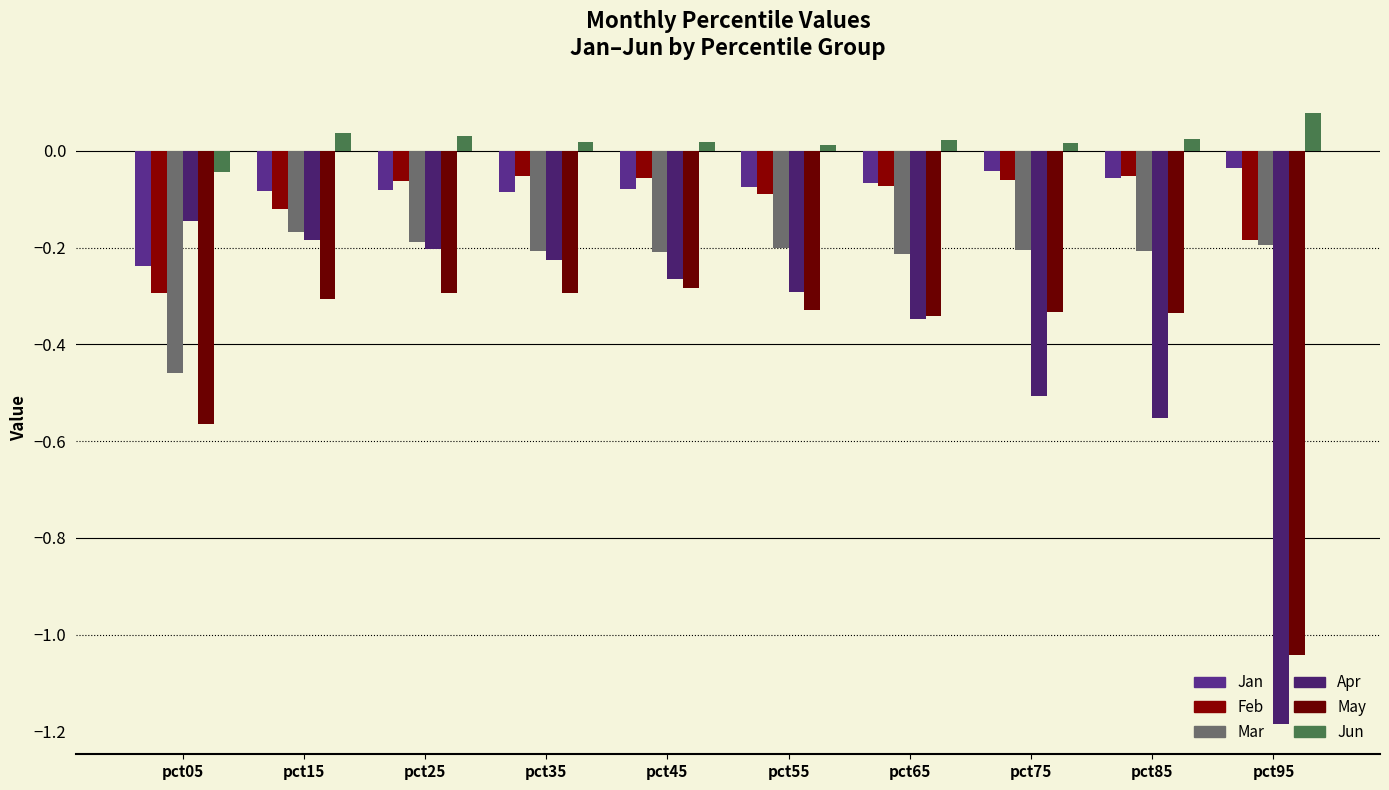

What is the average value of the Apr series?

-0.4